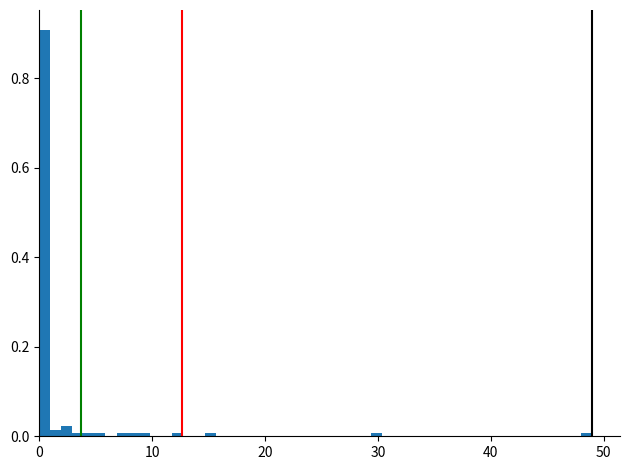

Around what value on the x-axis is the tallest bar? Give the approximate position of its centre, as read against the axis.

0